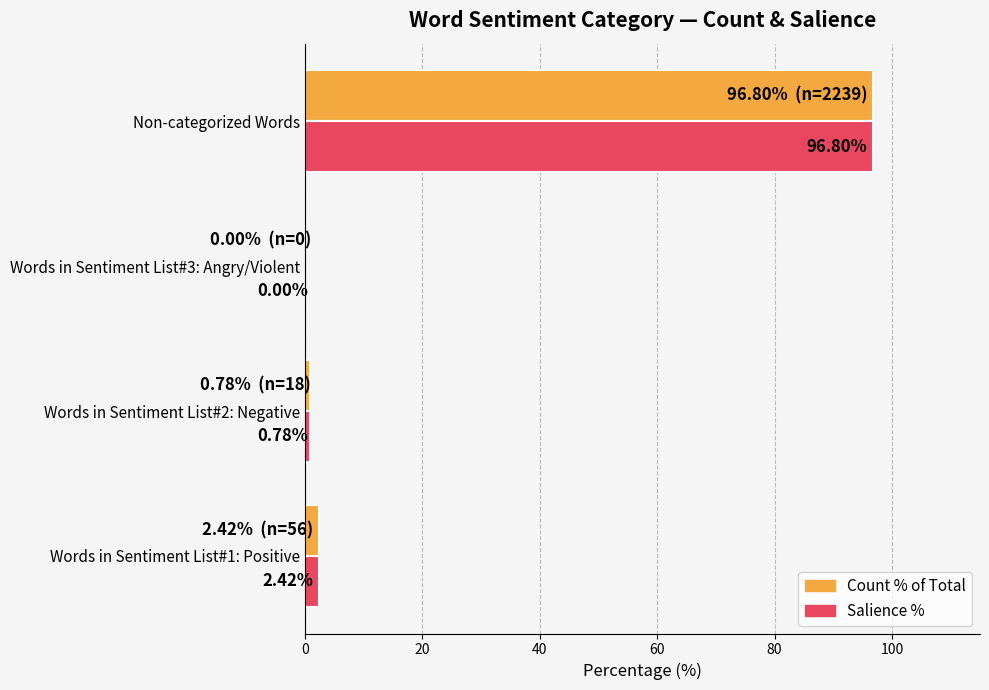

Which category has the highest value in the Salience % series?

Non-categorized Words